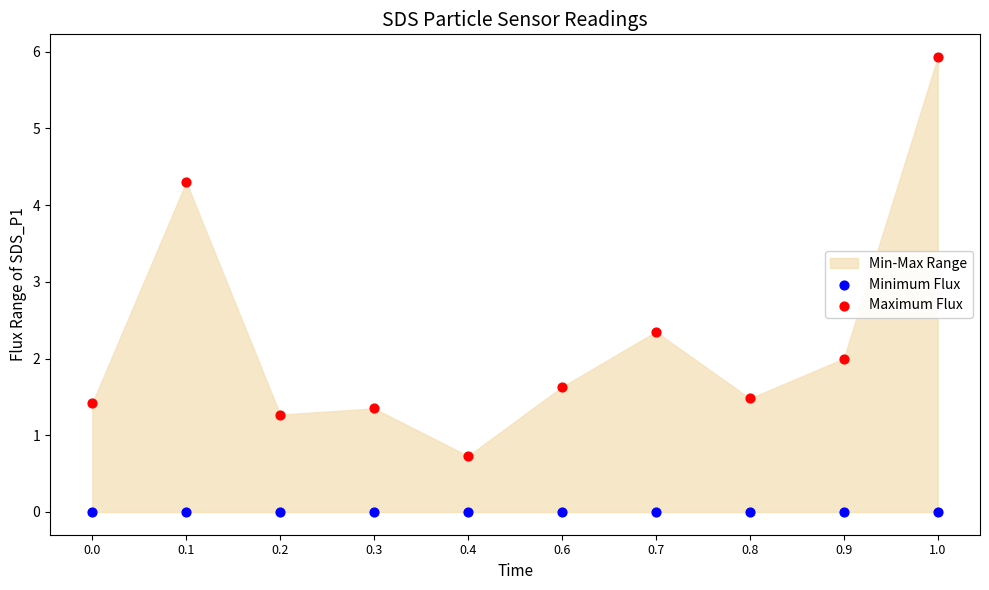

Which series contains the highest Y value?

Maximum Flux